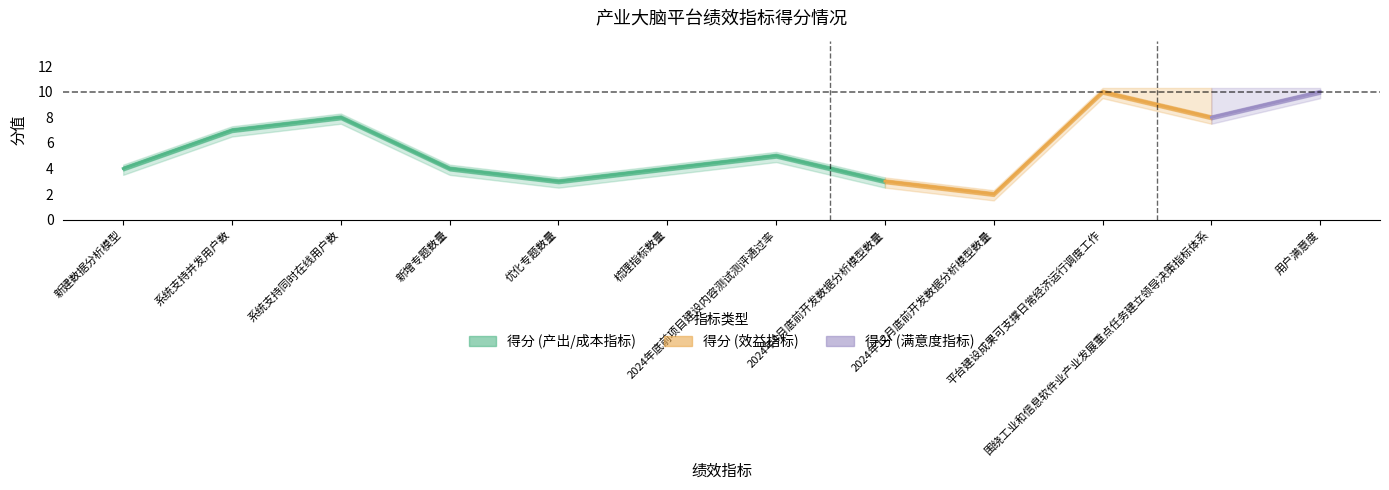

Reading right to left, transcribe all the data shown in this chart.

得分: 10	8	10	2	3	5	4	3	4	8	7	4
分值: 10	10	10	2	3	5	4	3	4	8	7	4